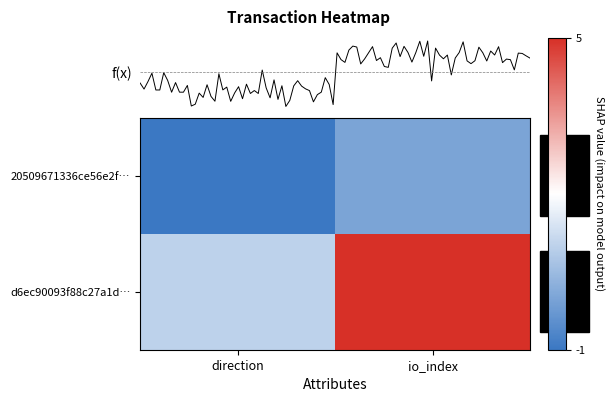

What is the lowest value of the 20509671336ce56e2f… series?

-1